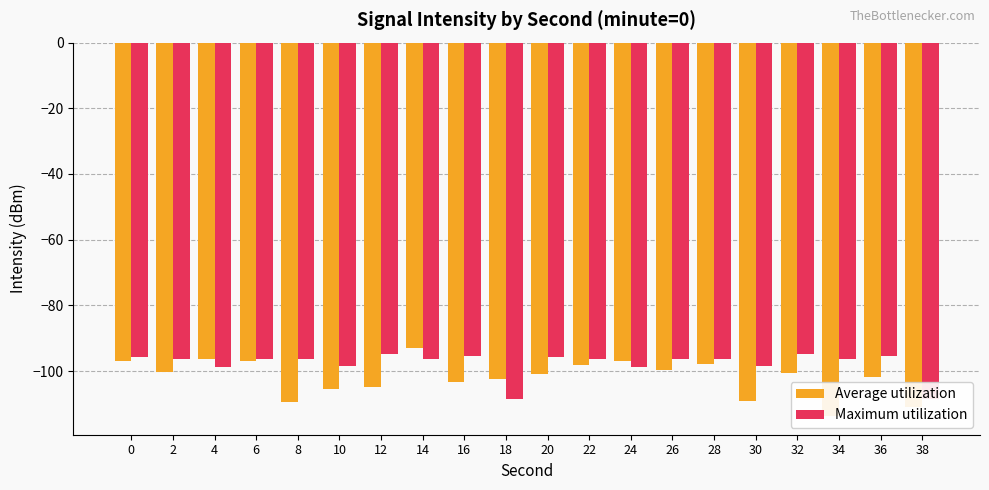

What is the total value across all series at 28?

-194.2